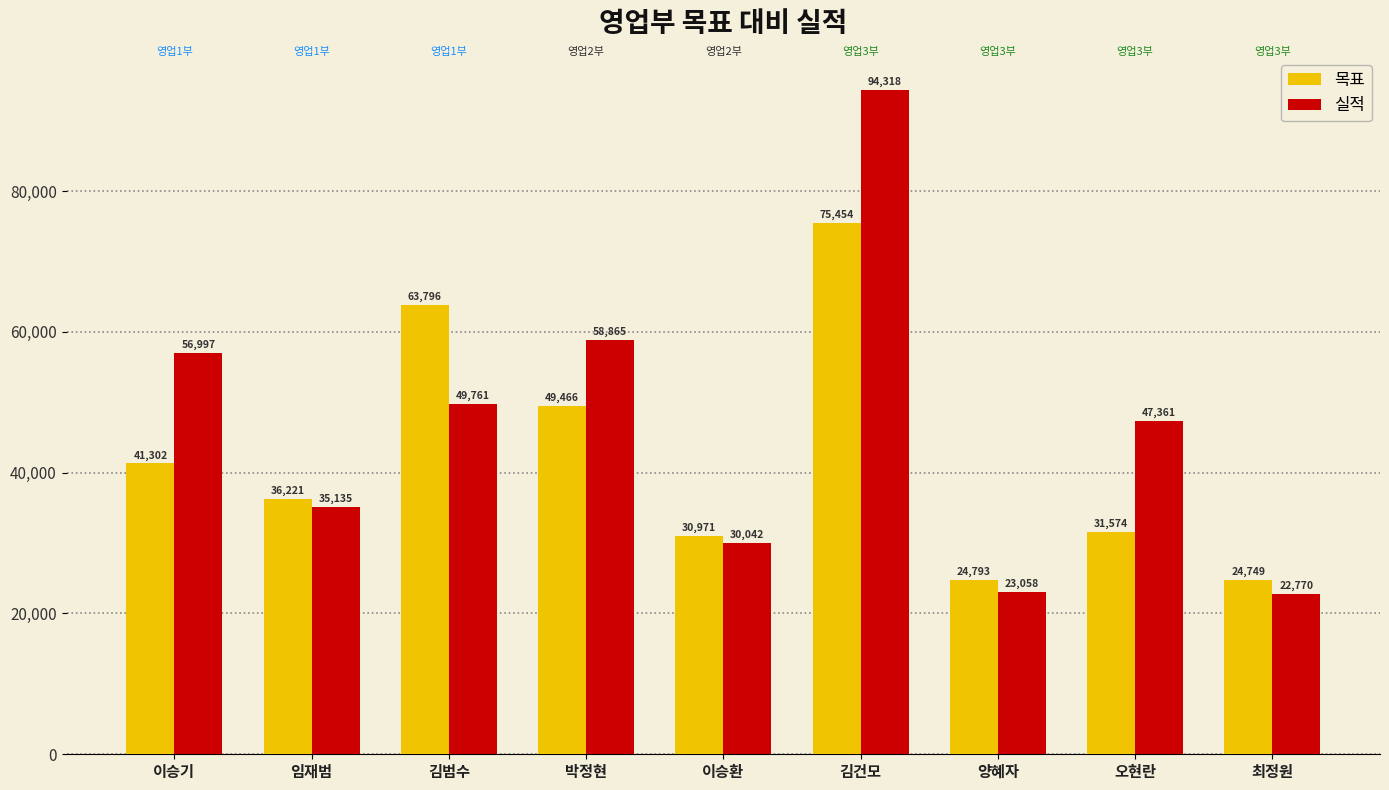

What is the spread (max minus min) of values at 이승기?

15695